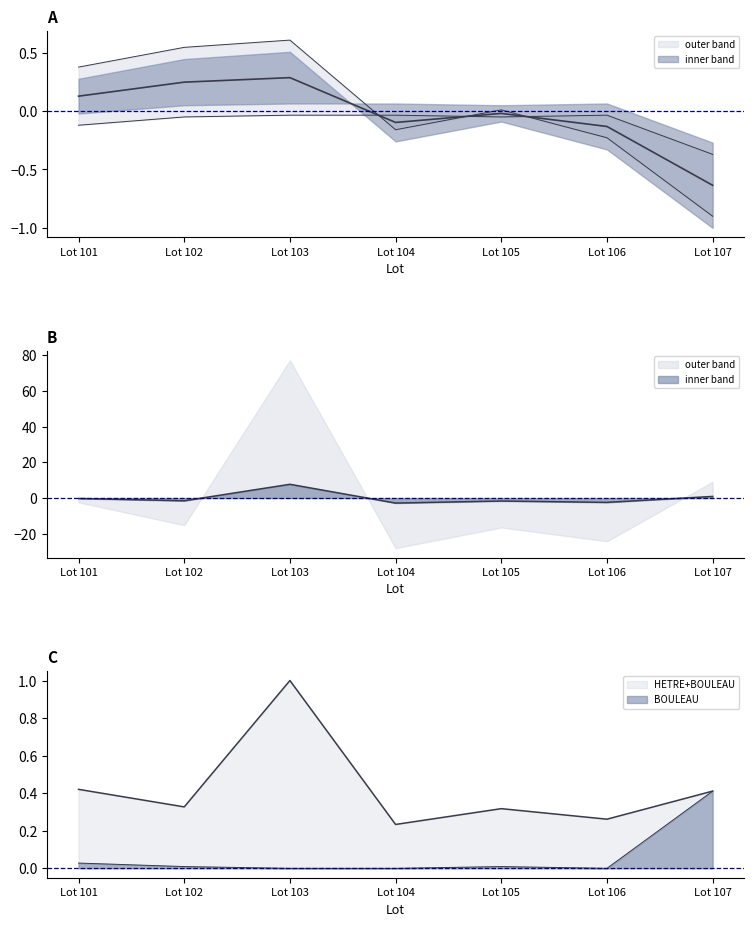

Which has a higher value, Lot 103 or Lot 107?

Lot 103